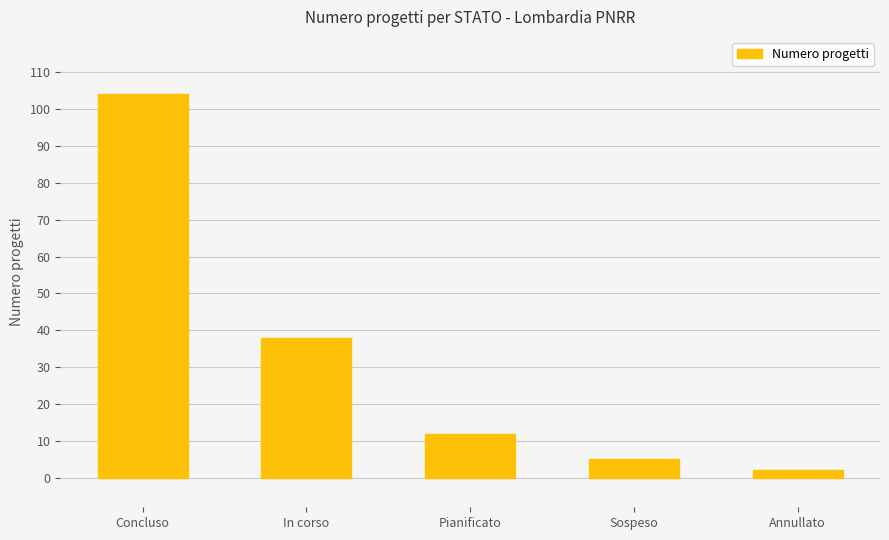

What is the maximum value shown in the chart?

104